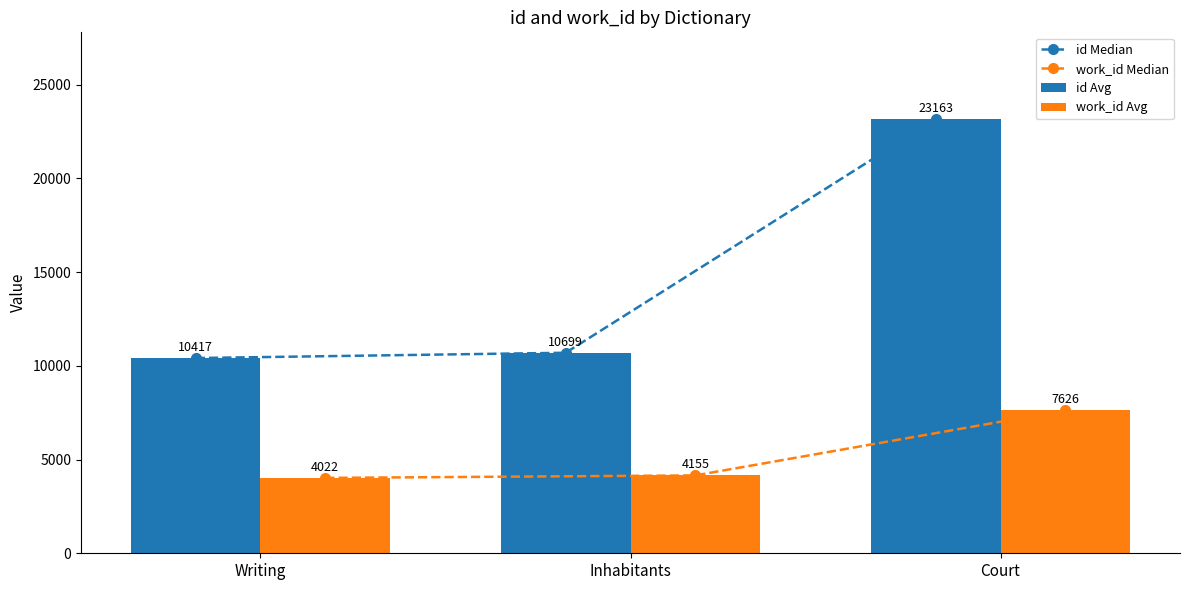

What is the maximum value for id Median?

23163